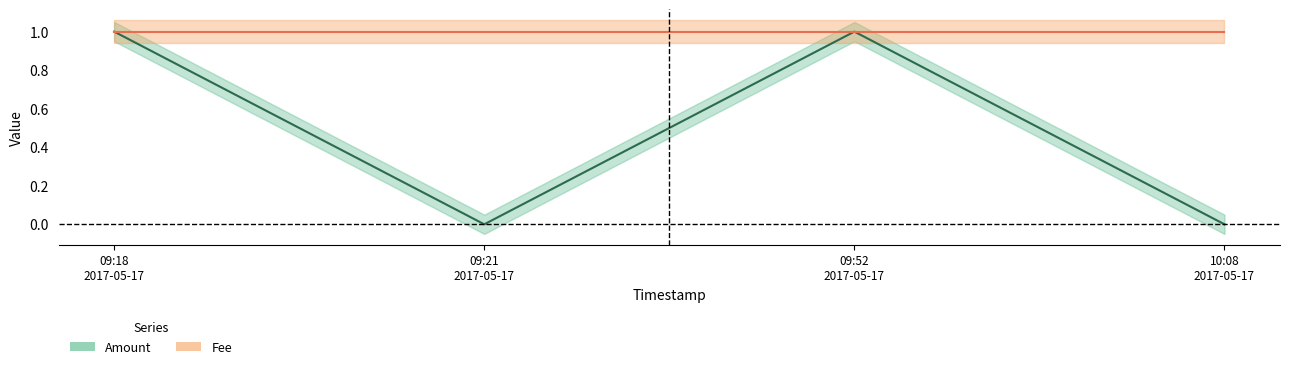

At which category is the sum across all series the highest?

2017-05-17 09:18:03